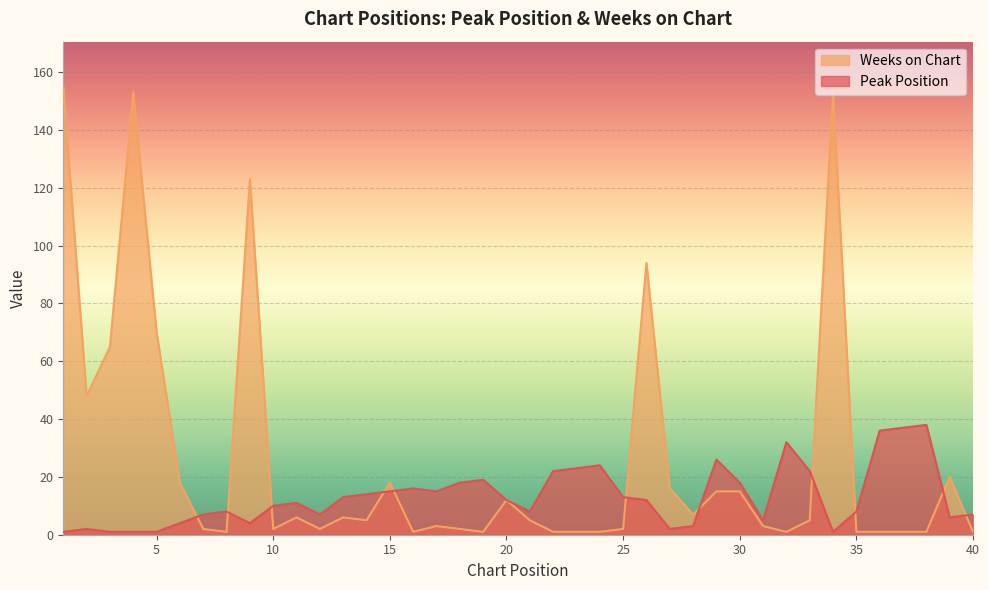

At which label is Peak Position closest to 19?

19